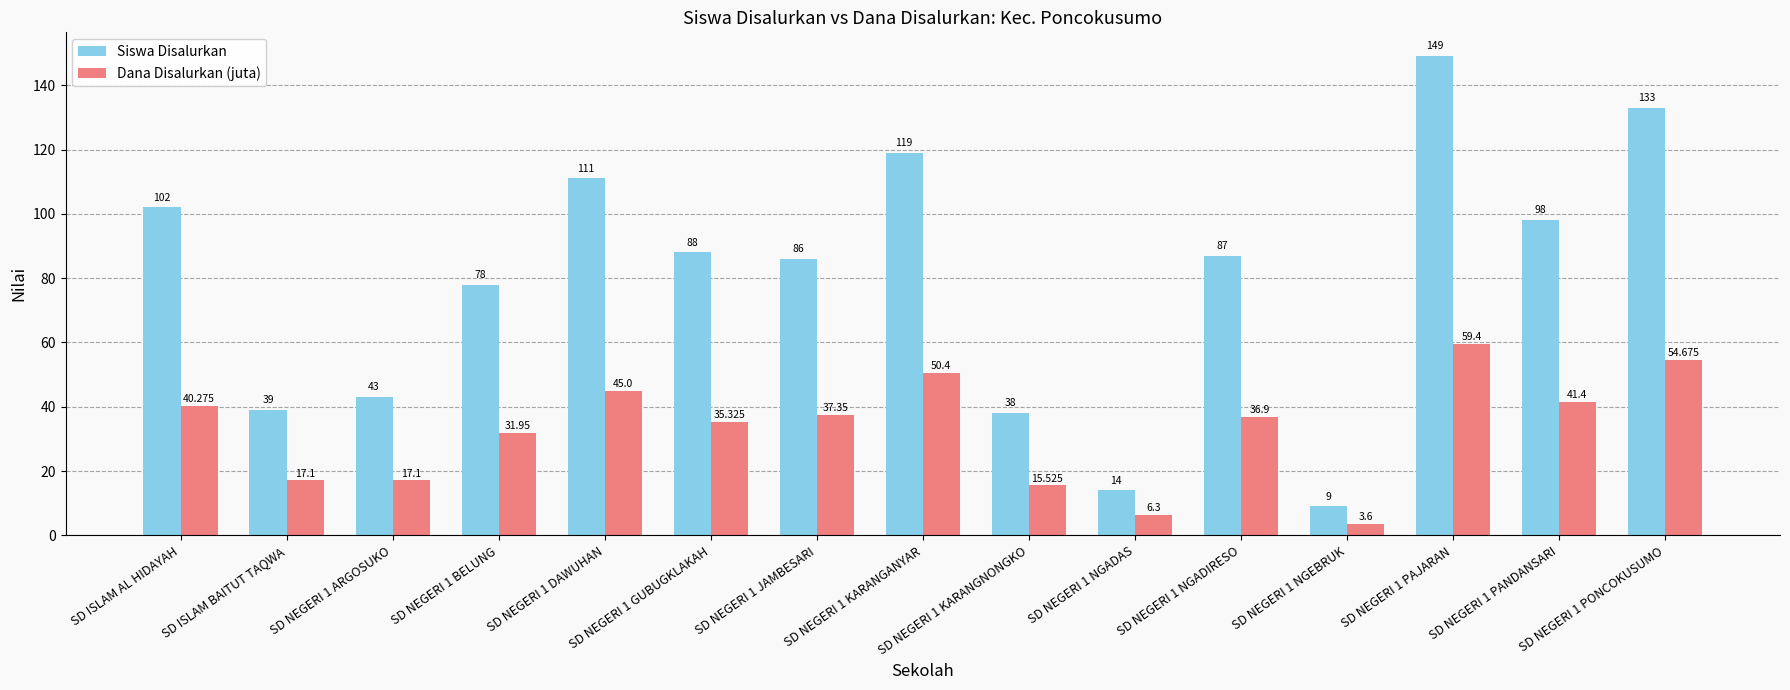

What value does the Siswa Disalurkan series have at SD NEGERI 1 NGADAS?

14.0